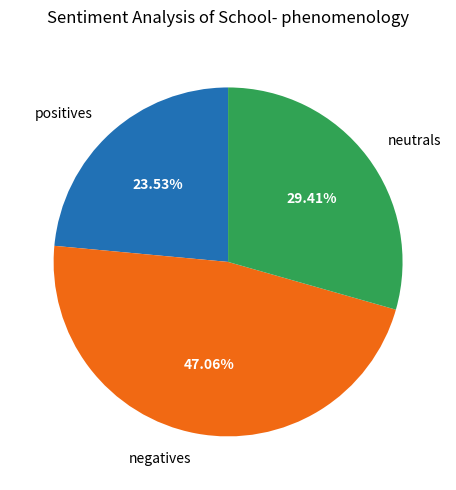

Rank the categories by value from highest to lowest.

negatives, neutrals, positives